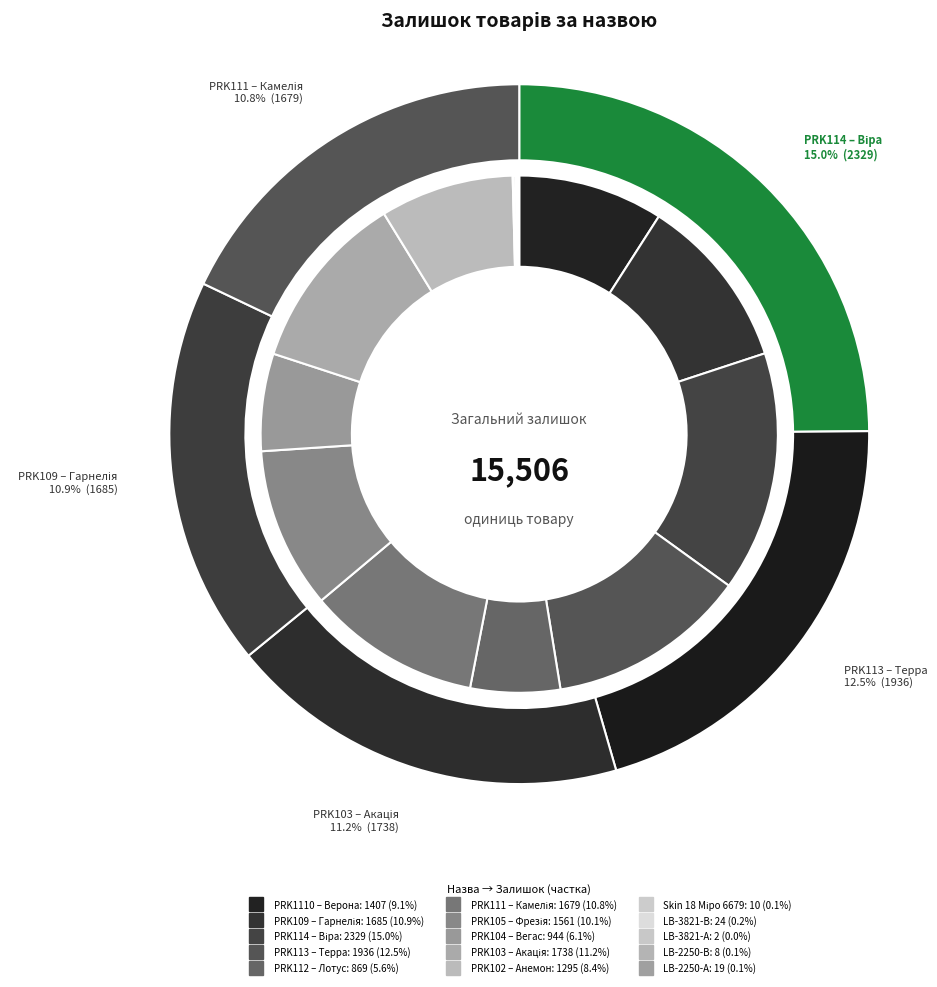

Count the number of slices in the pie.

15